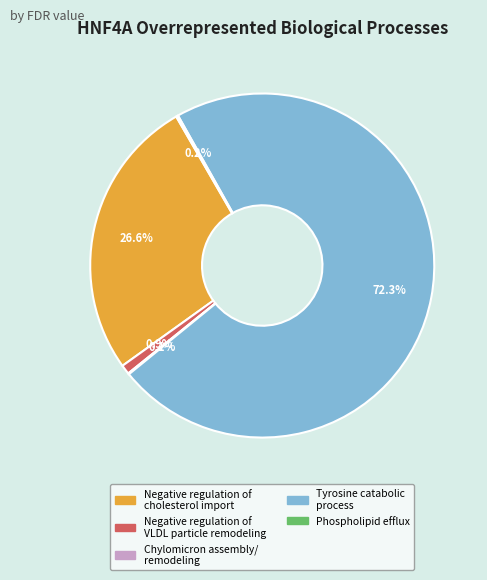

Is there a majority slice in this chart?

Yes